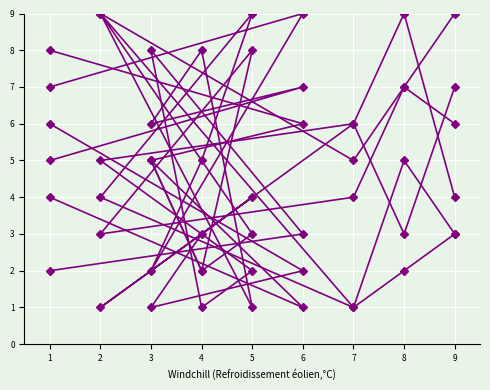

What is the difference between the col_4 values at 8 and 4?

3